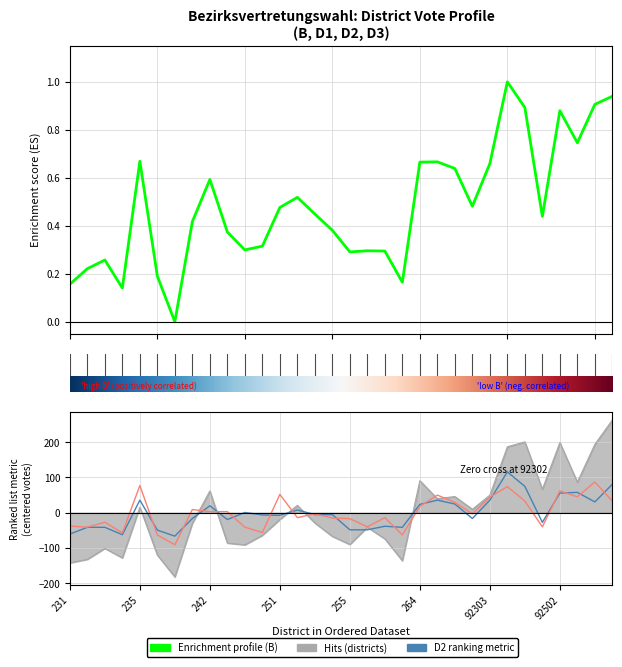

Is the value of D1 at 253 greater than the value of D2 at 254?

No